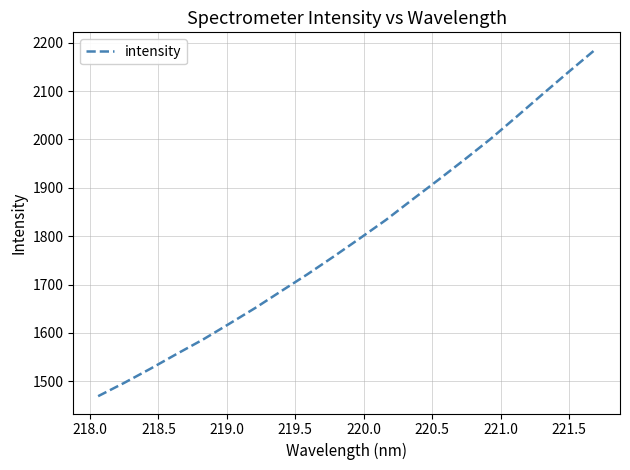

What is the smallest value displayed?

1469.2